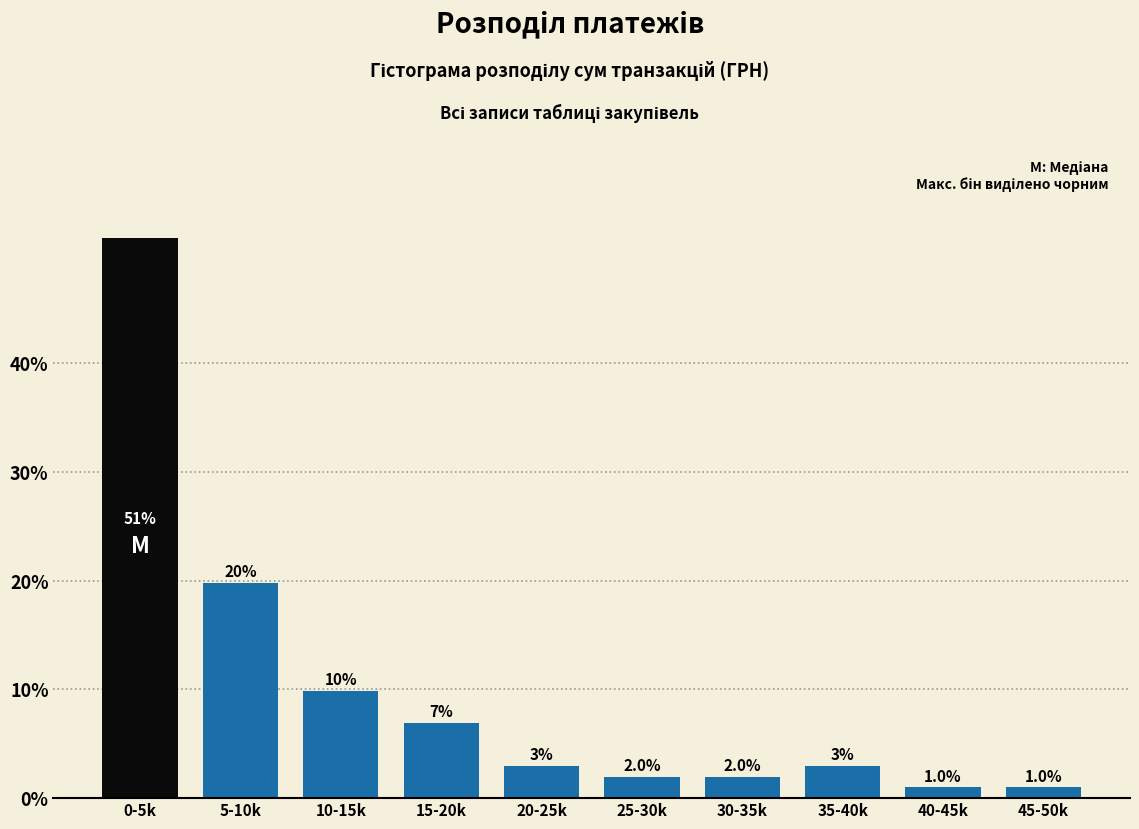

Reading left to right, what are all the values shown in this chart?

0-5k=51.5	5-10k=19.8	10-15k=9.9	15-20k=6.9	20-25k=3.0	25-30k=2.0	30-35k=2.0	35-40k=3.0	40-45k=1.0	45-50k=1.0